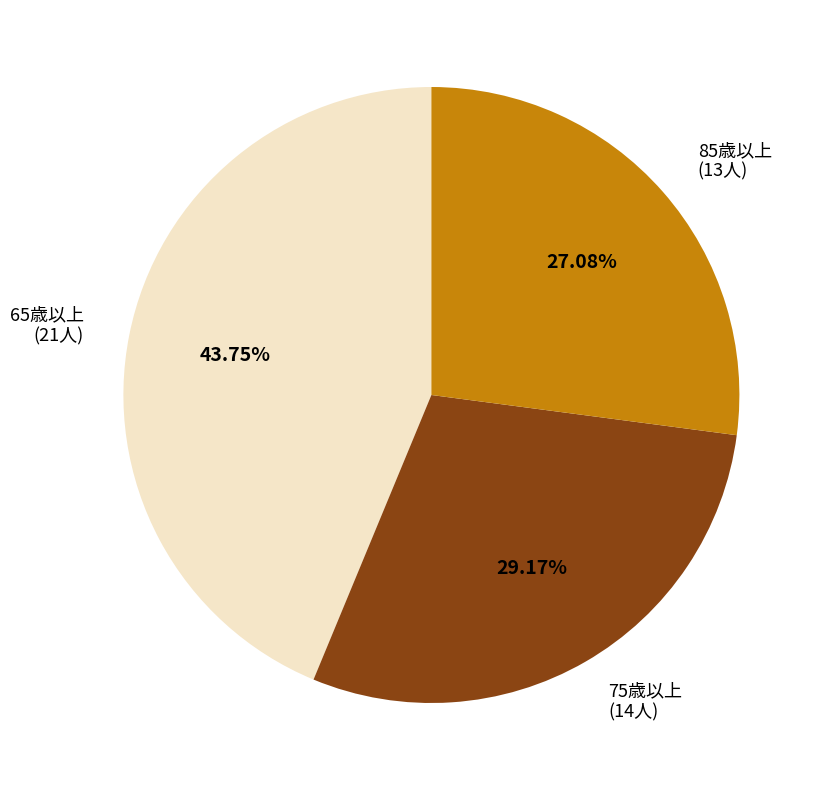

Does any single category account for the majority?

No